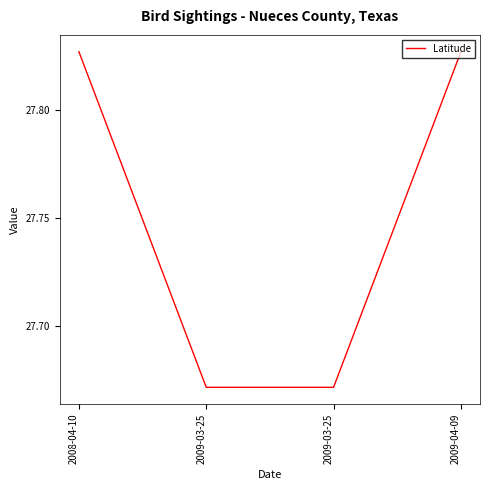

Read the value at 2009-03-25.

27.7